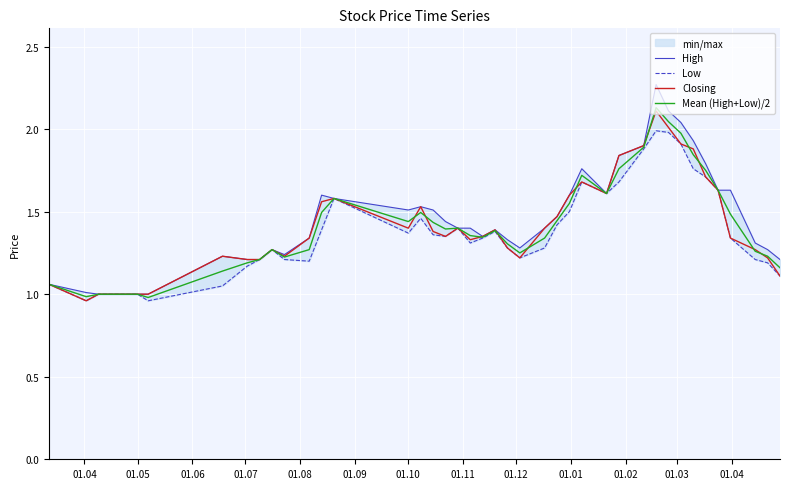

What is the sum of all High values?

58.7